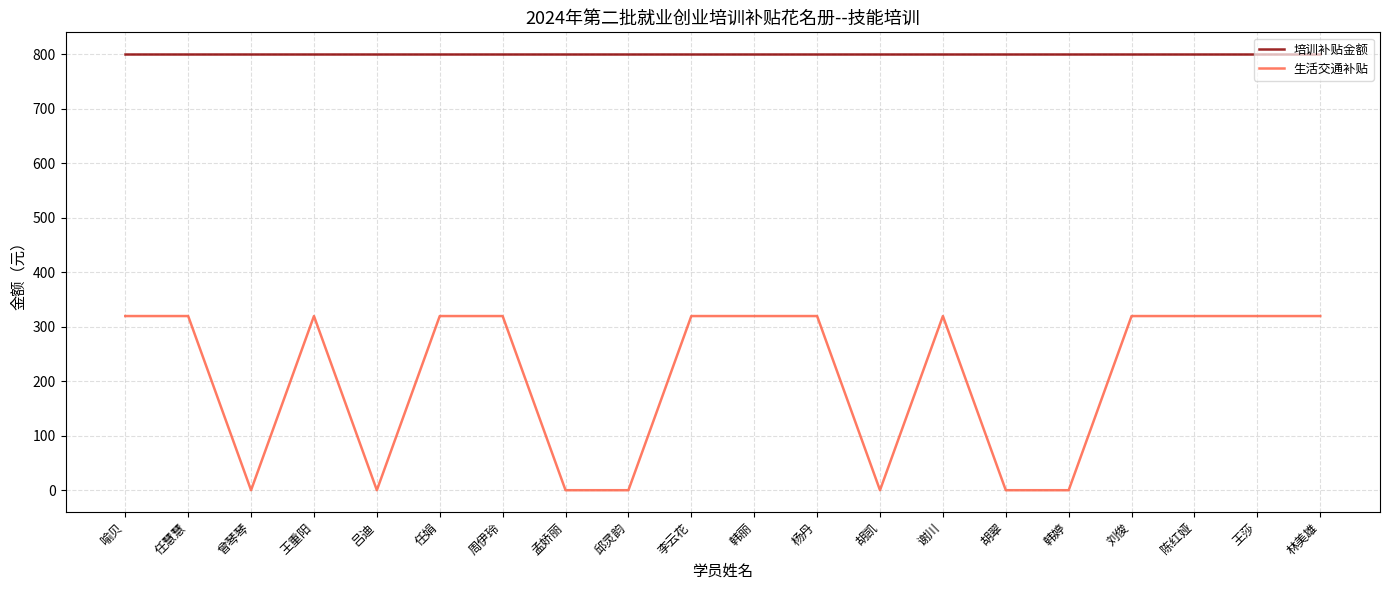

What is the lowest value of the 培训补贴金额 series?

800.0